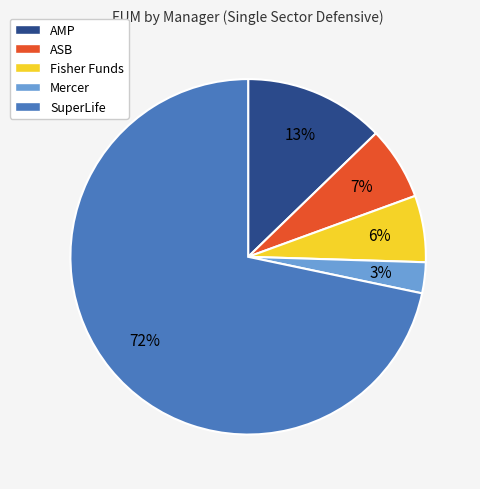

Is there a majority slice in this chart?

Yes